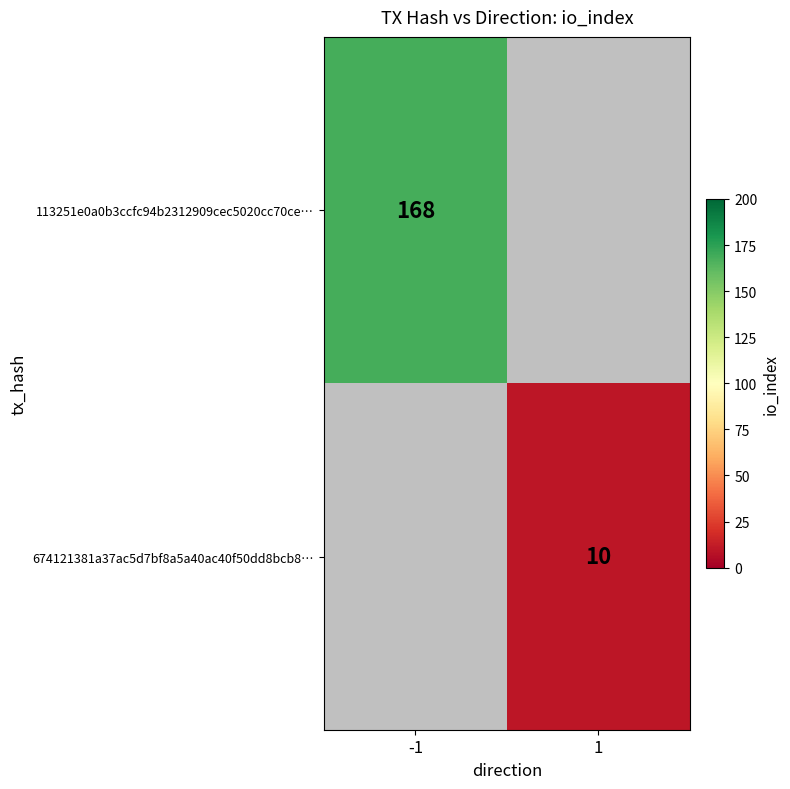

The 674121381a37ac5d7bf8a5a40ac40f50dd8bcb8… series shows 10 at 1. True or false?

True